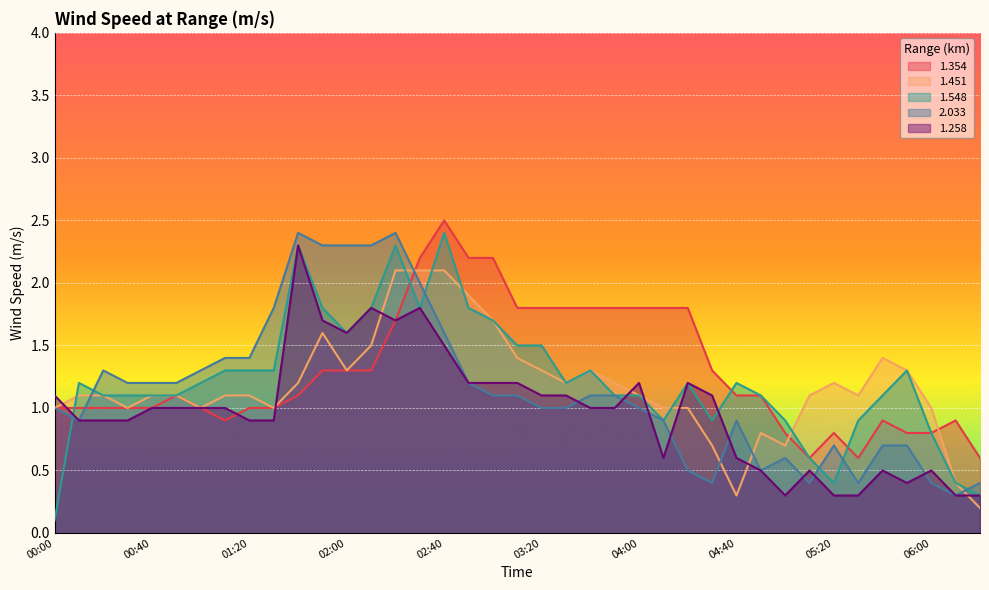

How many interior local valleys does the 1.354 series have?

3